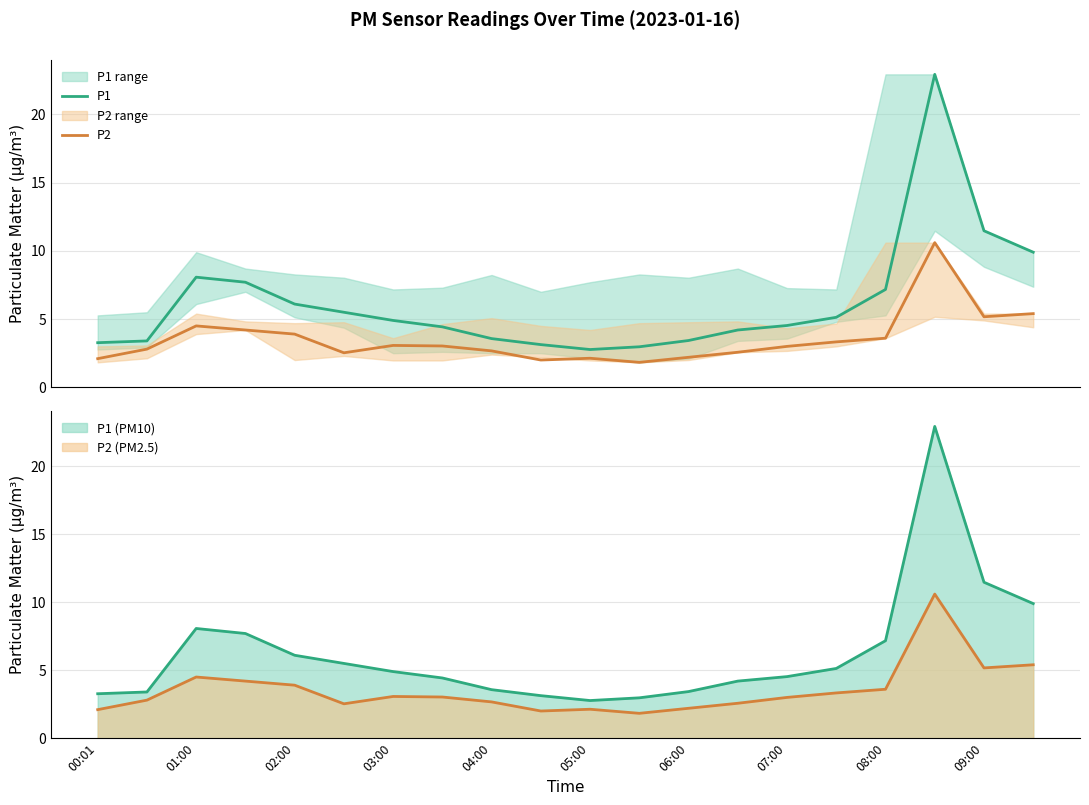

What is the total value across all series at 11?

4.8